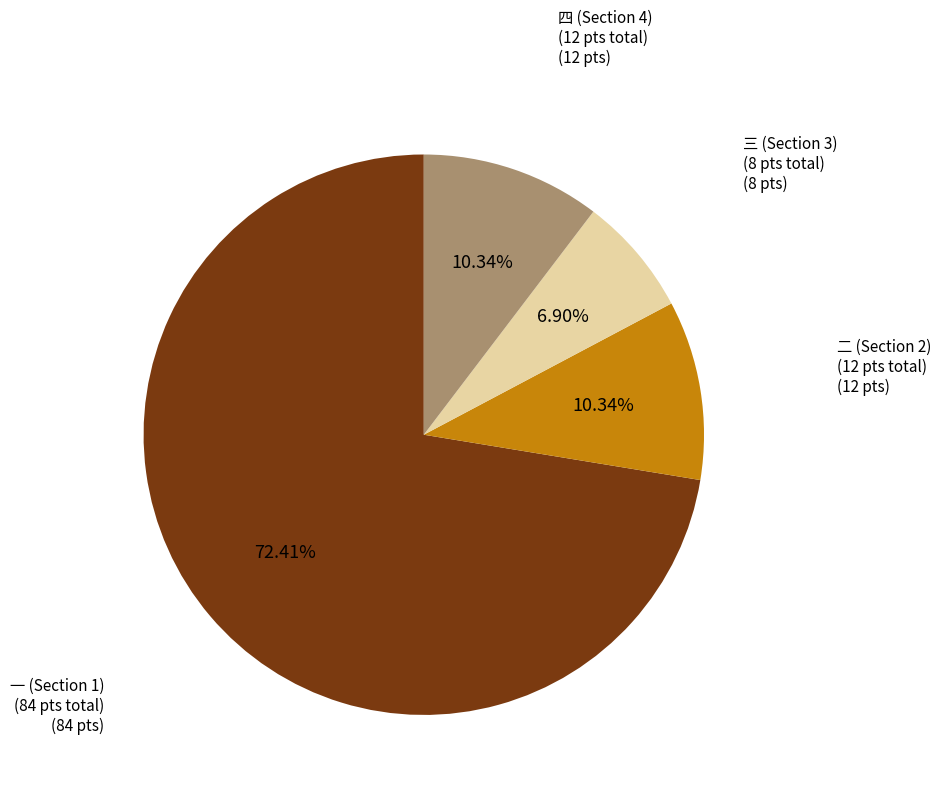

Count the number of slices in the pie.

4